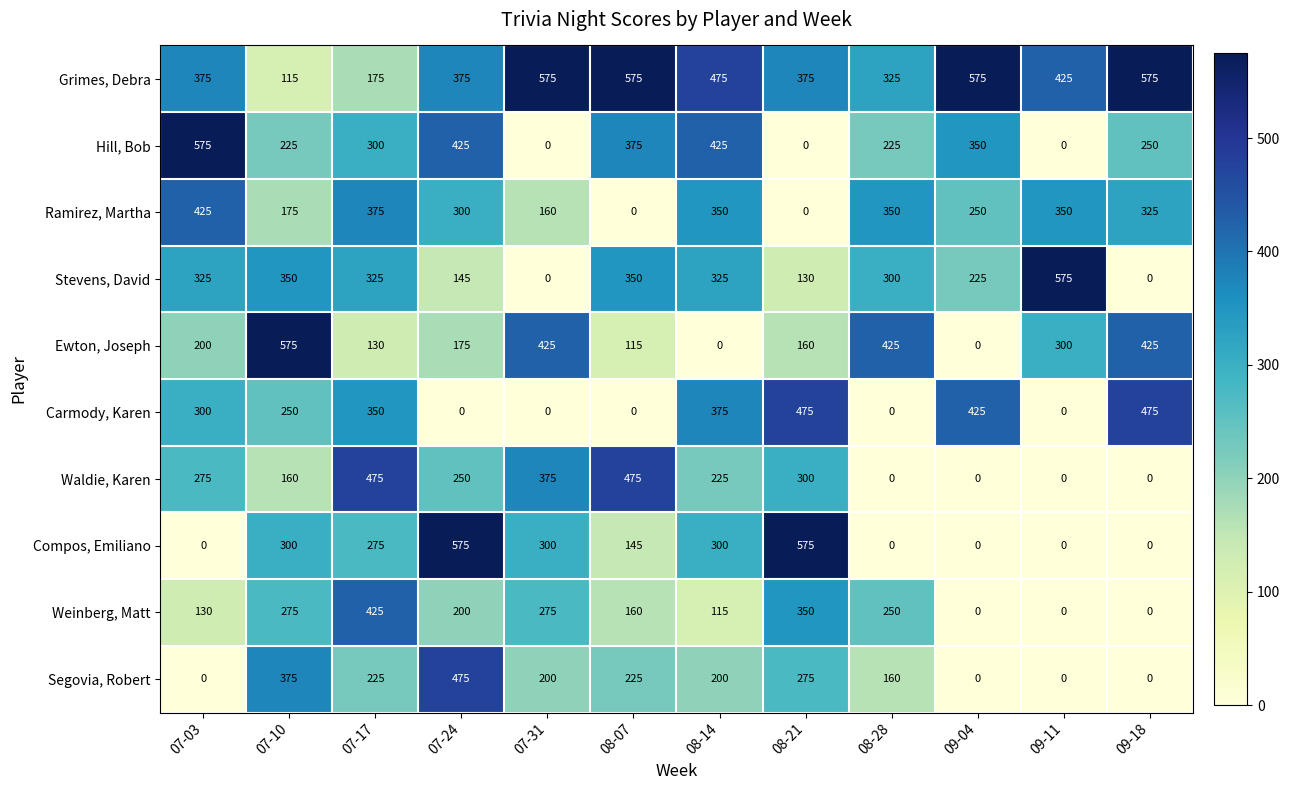

At how many categories does at least one series exceed 103?

12